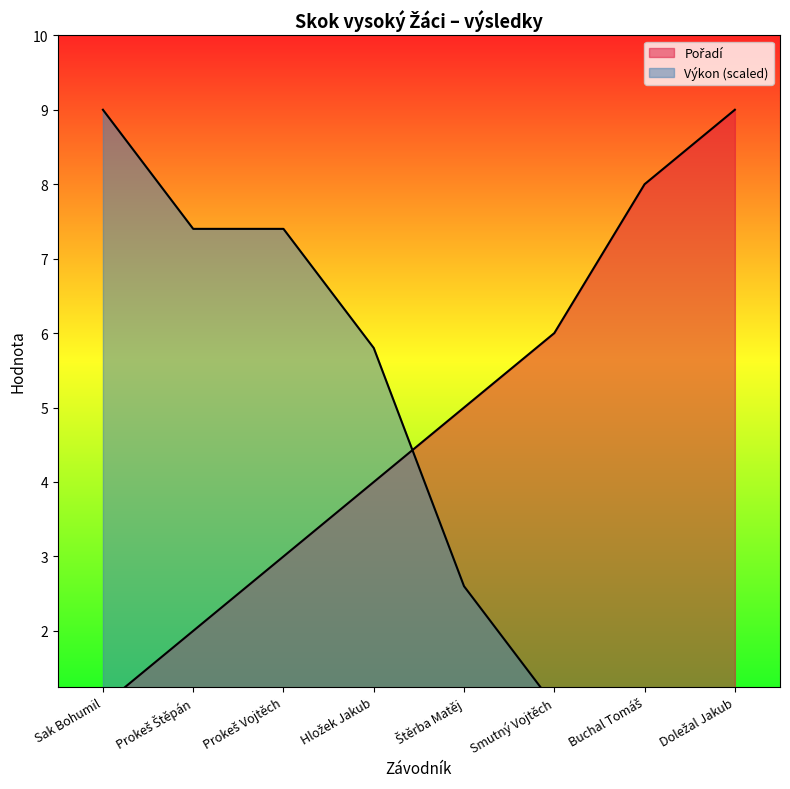

At which label does Výkon first exceed 5?

Sak Bohumil